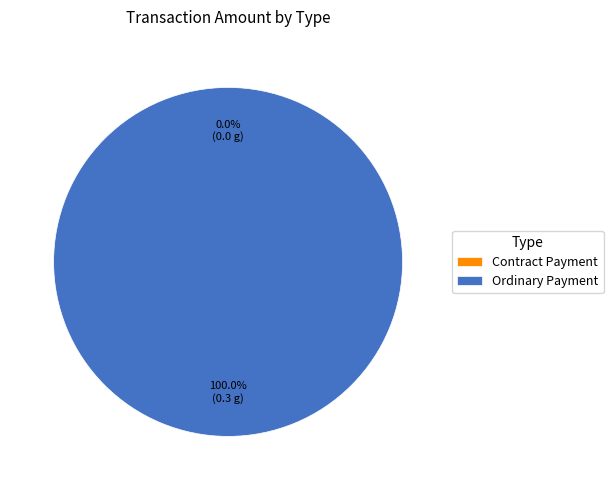

Rank the categories by value from highest to lowest.

Ordinary Payment, Contract Payment